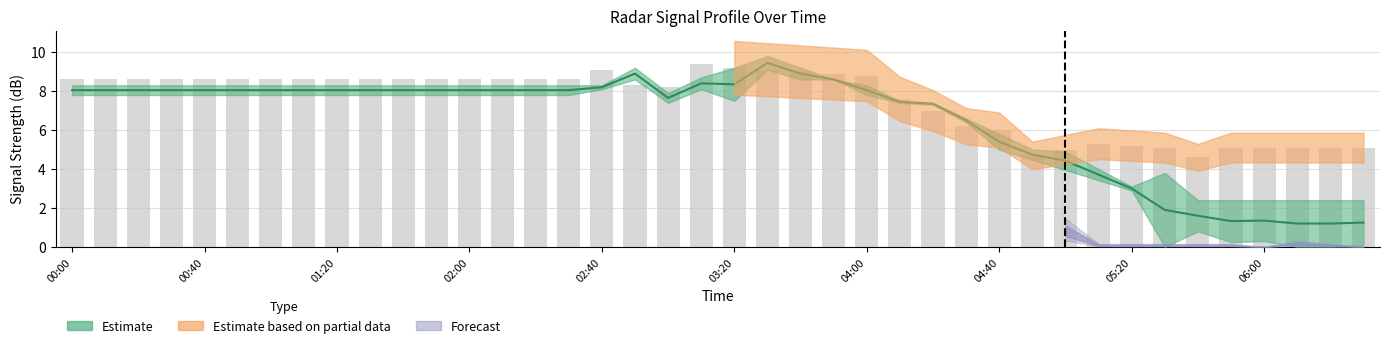

What is the difference between the second highest and minimum values?

4.6